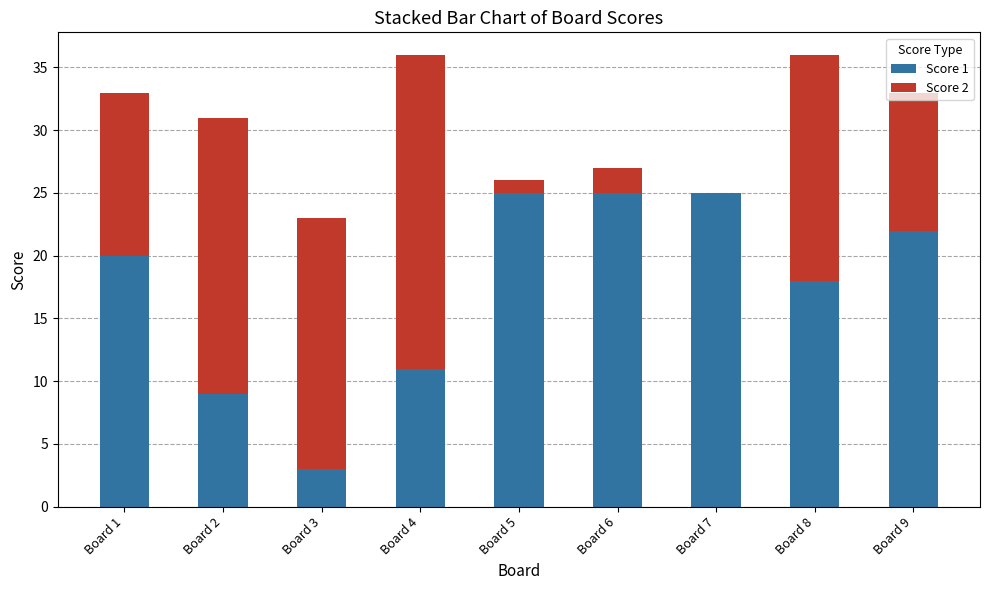

Is it true that Score 1 equals 11 at Board 4?

True